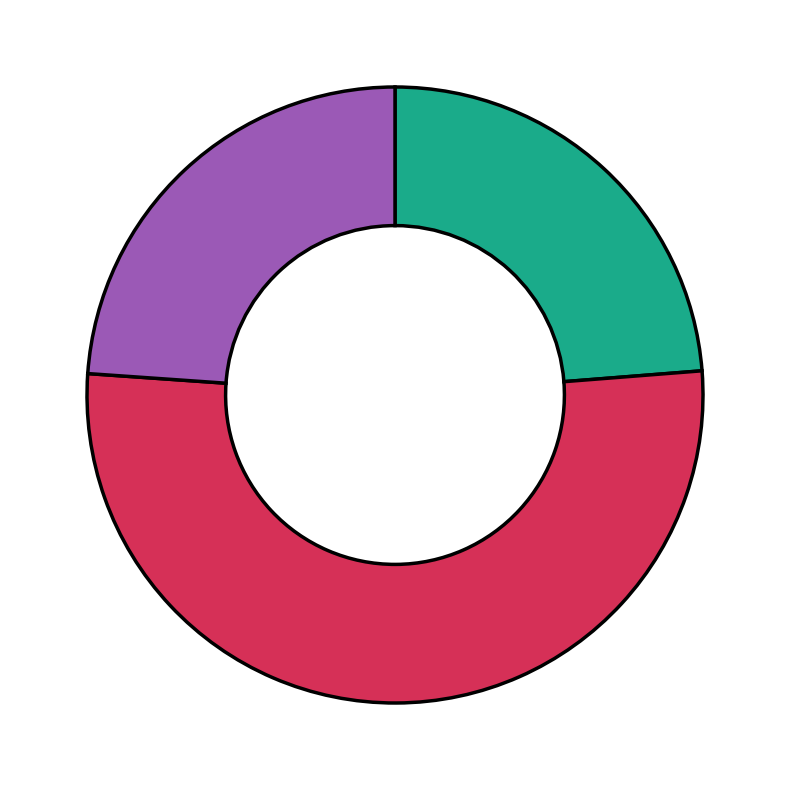

Is there a majority slice in this chart?

Yes